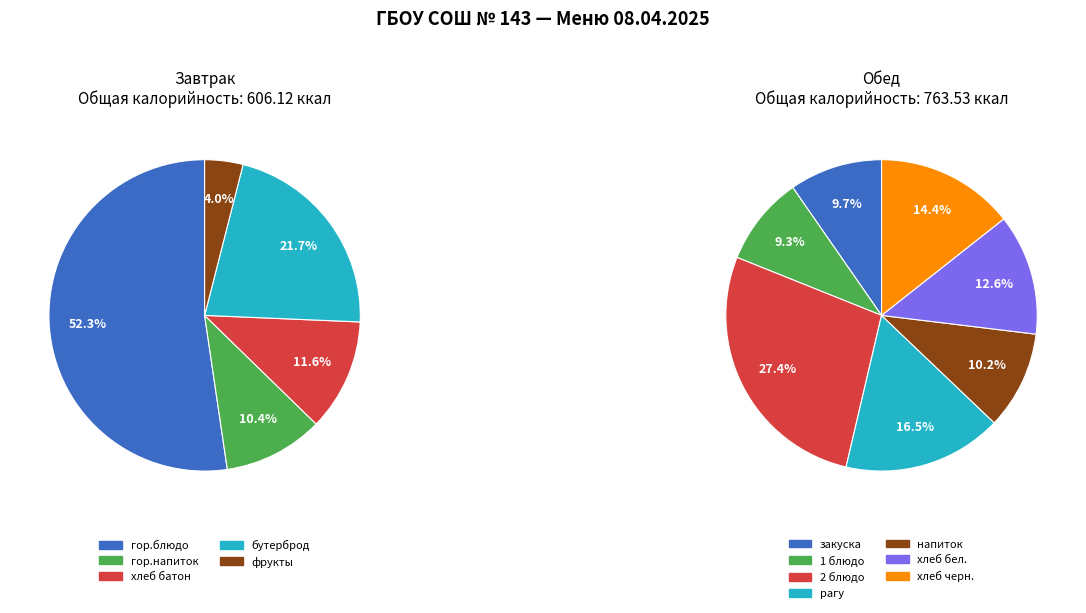

Is it true that Завтрак (бутерброд) is 1% of the pie?

False